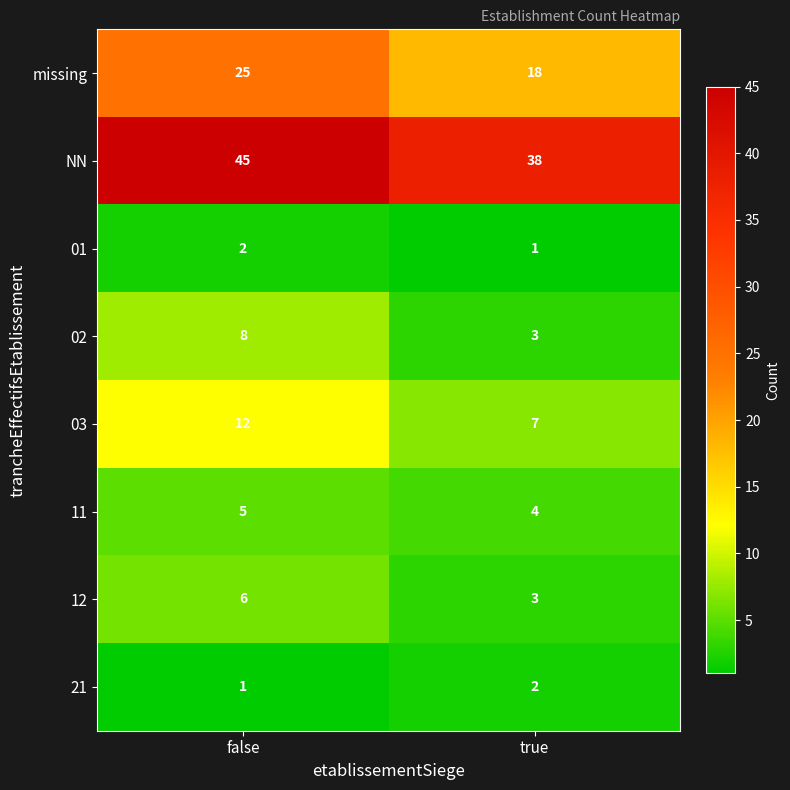

At which category does the chart reach its peak across all series?

false